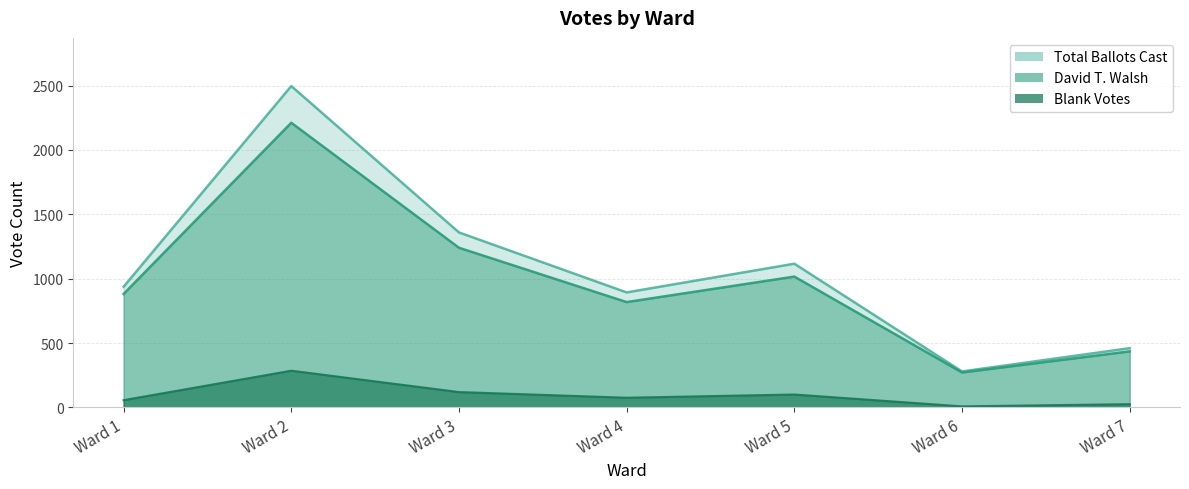

In Blank Votes, how many points are lower than both neighbors (excluding endpoints)?

2